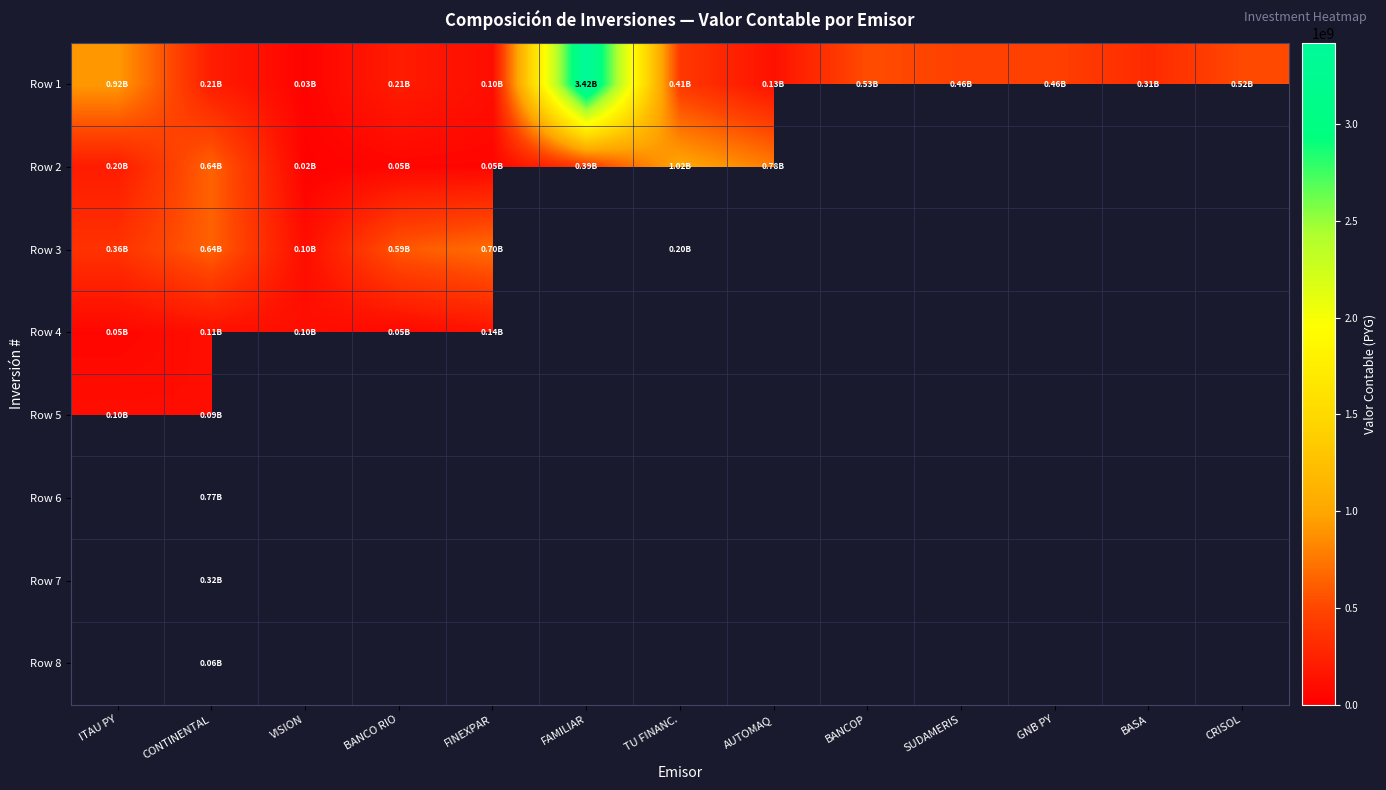

Between FINEXPAR and GNB PY, which series saw the biggest shift?

Row 3